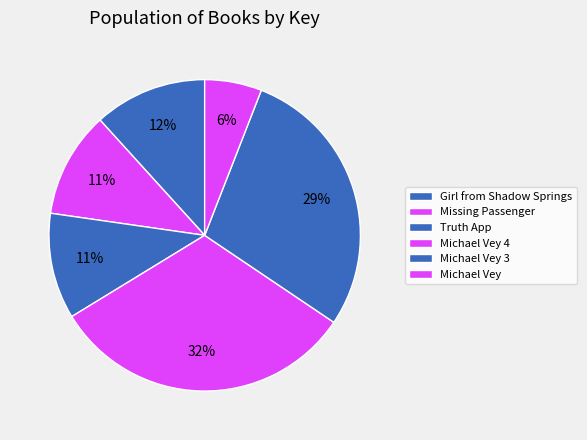

Count the number of slices in the pie.

6